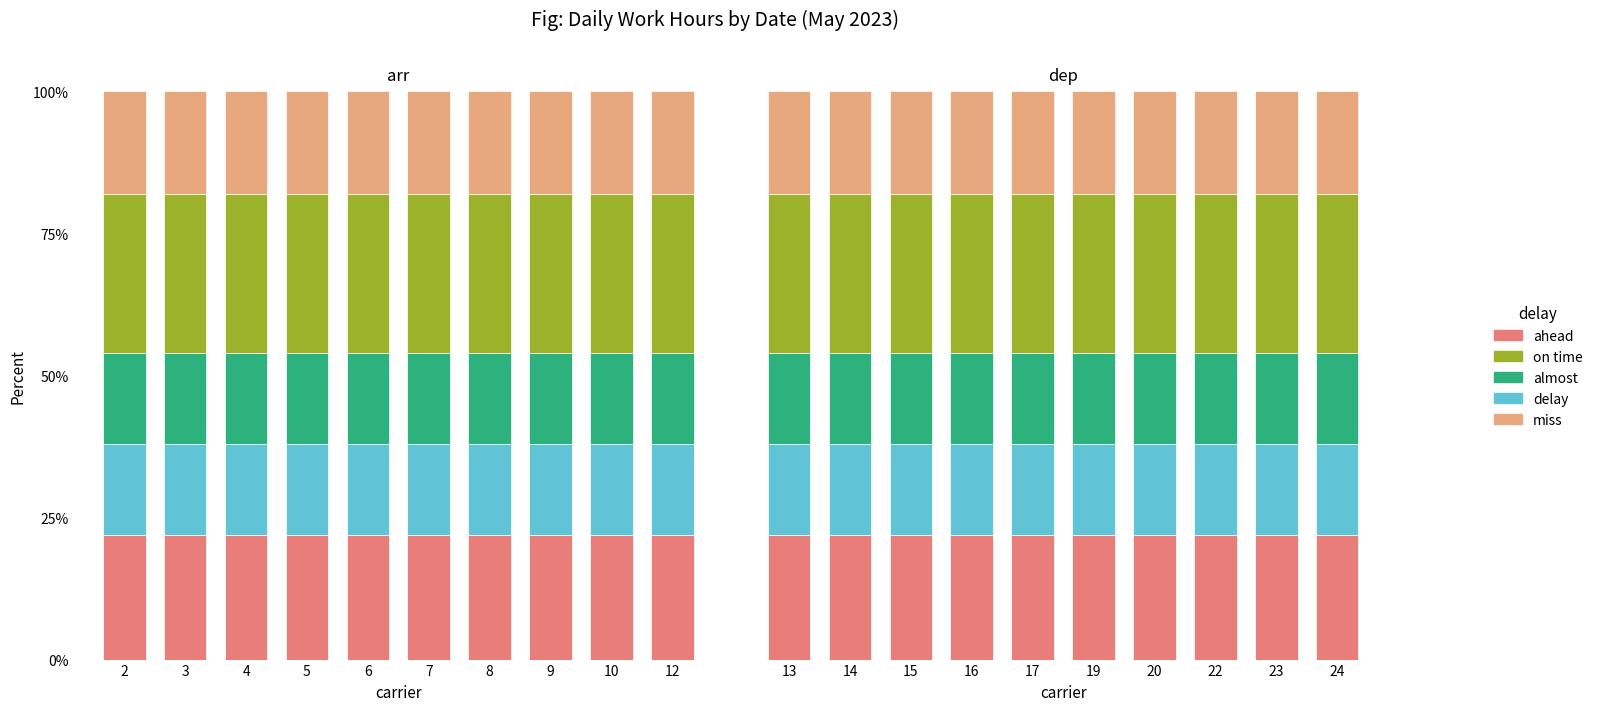

At which category is the sum across all series the highest?

20